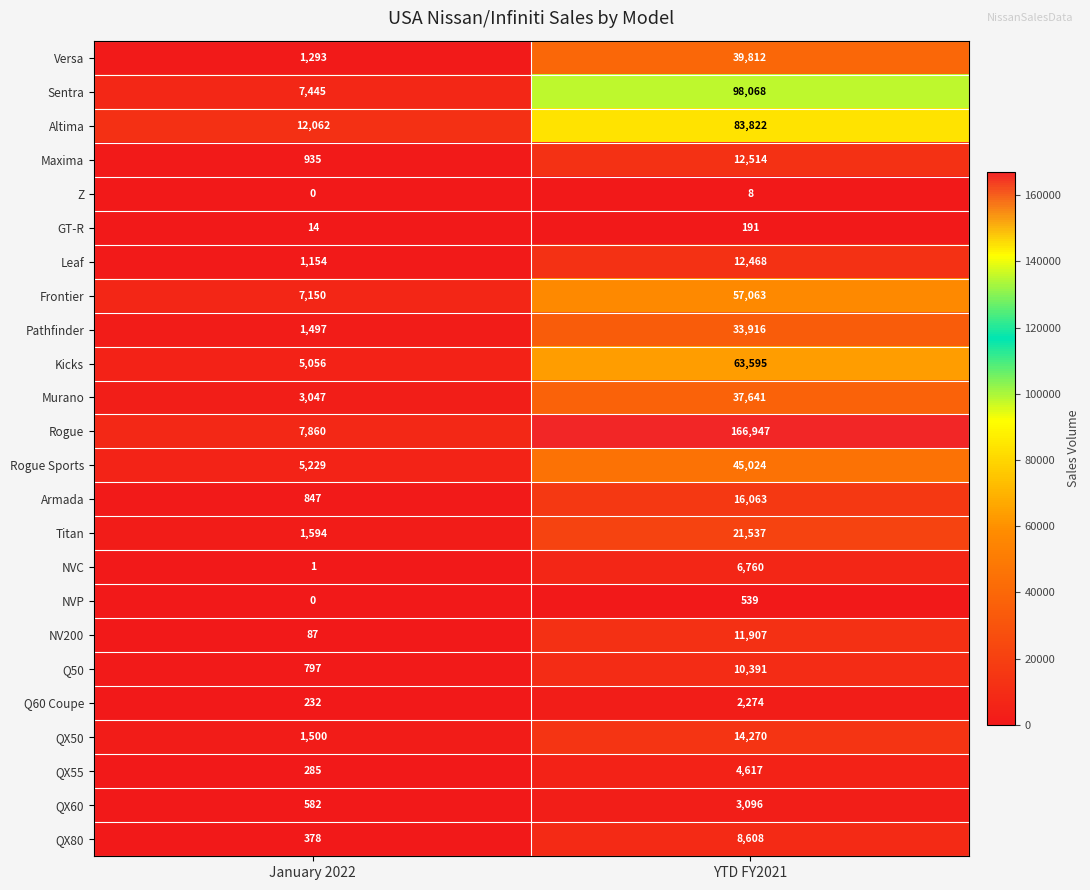

At how many categories does at least one series exceed 29737?

1